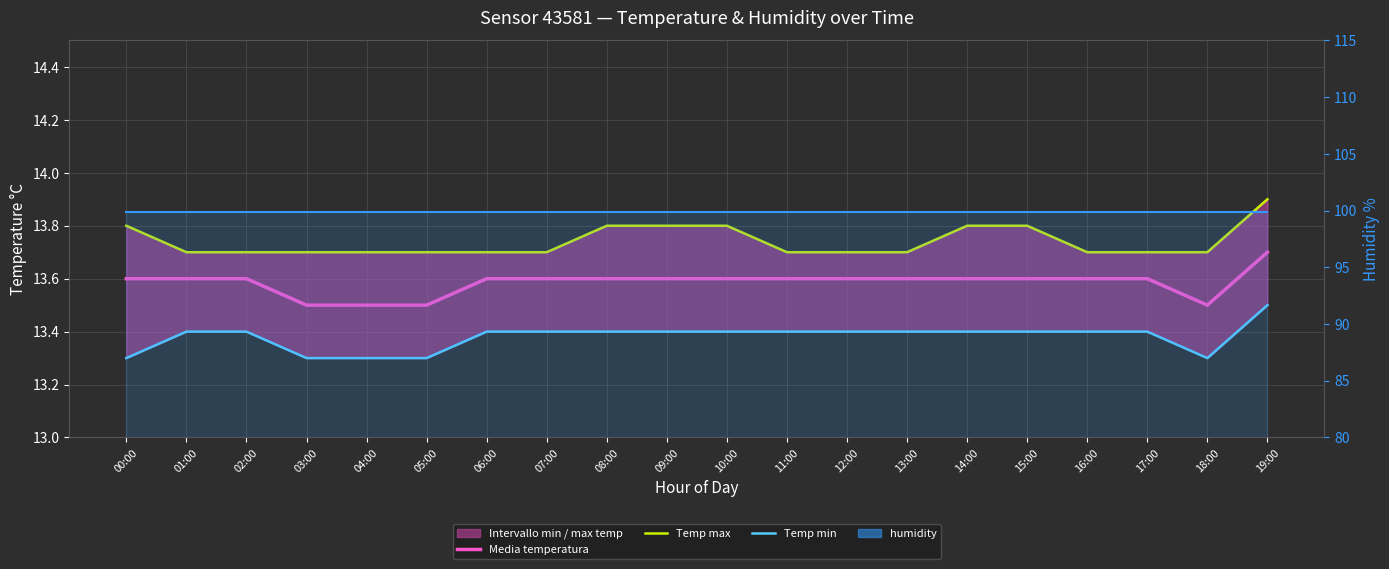

At how many categories does at least one series exceed 34?

20